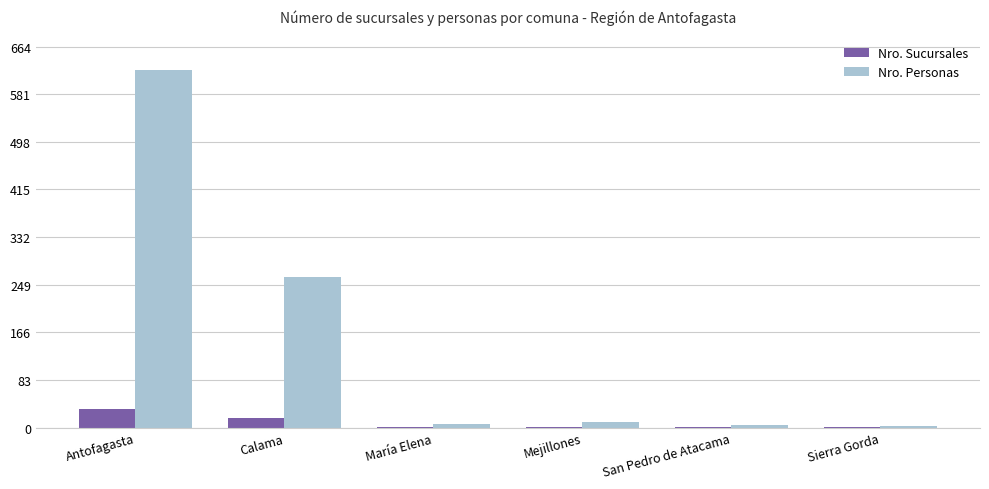

Between Antofagasta and Calama, which series saw the biggest shift?

Nro. Personas